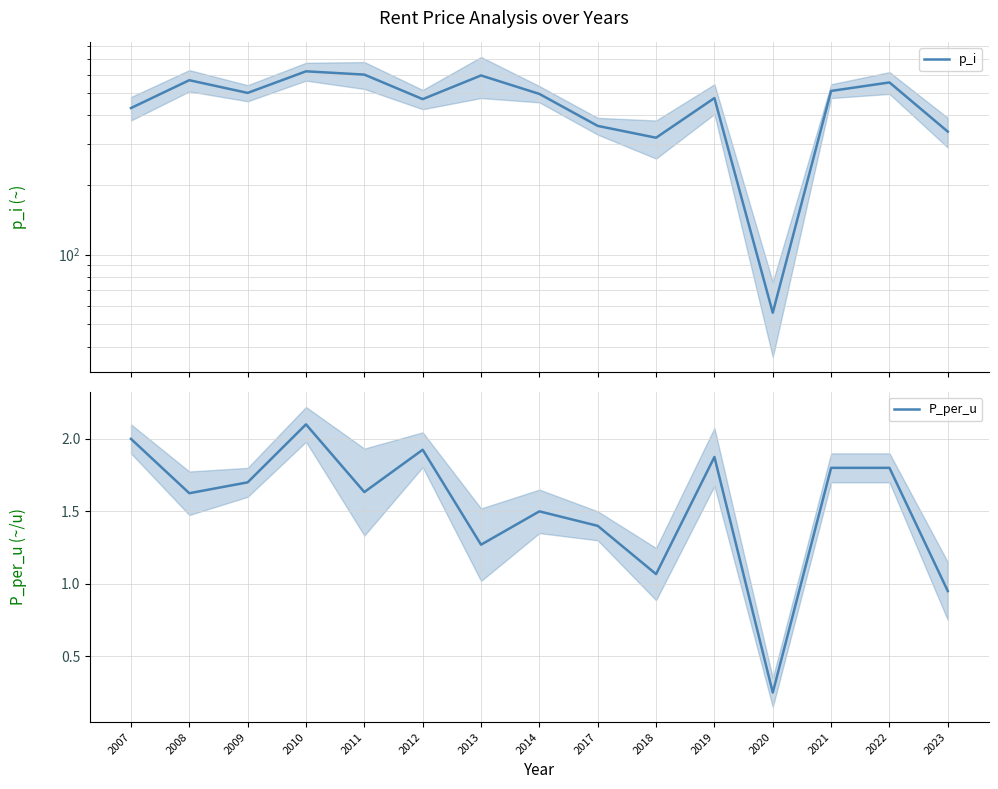

Which series has the largest total across all categories?

p_i